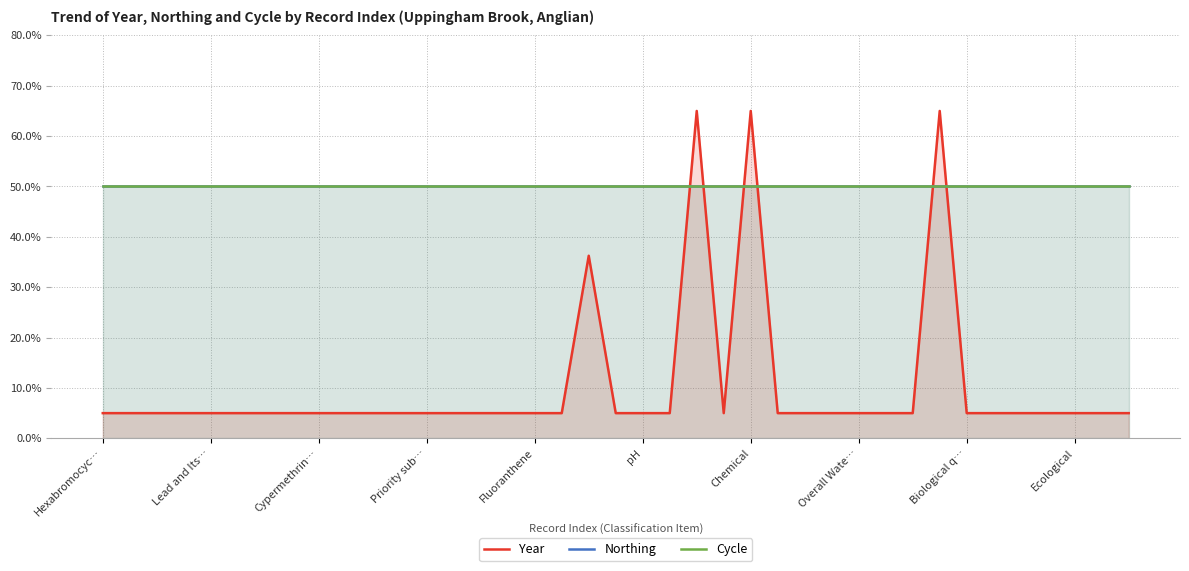

Reading right to left, extract all data points from this chart.

Year: 5.0	5.0	5.0	5.0	5.0	5.0	5.0	65.0	5.0	5.0	5.0	5.0	5.0	5.0	65.0	5.0	65.0	5.0	5.0	5.0	36.2	5.0	5.0	5.0	5.0	5.0	5.0	5.0	5.0	5.0	5.0	5.0	5.0	5.0	5.0	5.0	5.0	5.0	5.0
Northing: 50.0	50.0	50.0	50.0	50.0	50.0	50.0	50.0	50.0	50.0	50.0	50.0	50.0	50.0	50.0	50.0	50.0	50.0	50.0	50.0	50.0	50.0	50.0	50.0	50.0	50.0	50.0	50.0	50.0	50.0	50.0	50.0	50.0	50.0	50.0	50.0	50.0	50.0	50.0
Cycle: 50.0	50.0	50.0	50.0	50.0	50.0	50.0	50.0	50.0	50.0	50.0	50.0	50.0	50.0	50.0	50.0	50.0	50.0	50.0	50.0	50.0	50.0	50.0	50.0	50.0	50.0	50.0	50.0	50.0	50.0	50.0	50.0	50.0	50.0	50.0	50.0	50.0	50.0	50.0